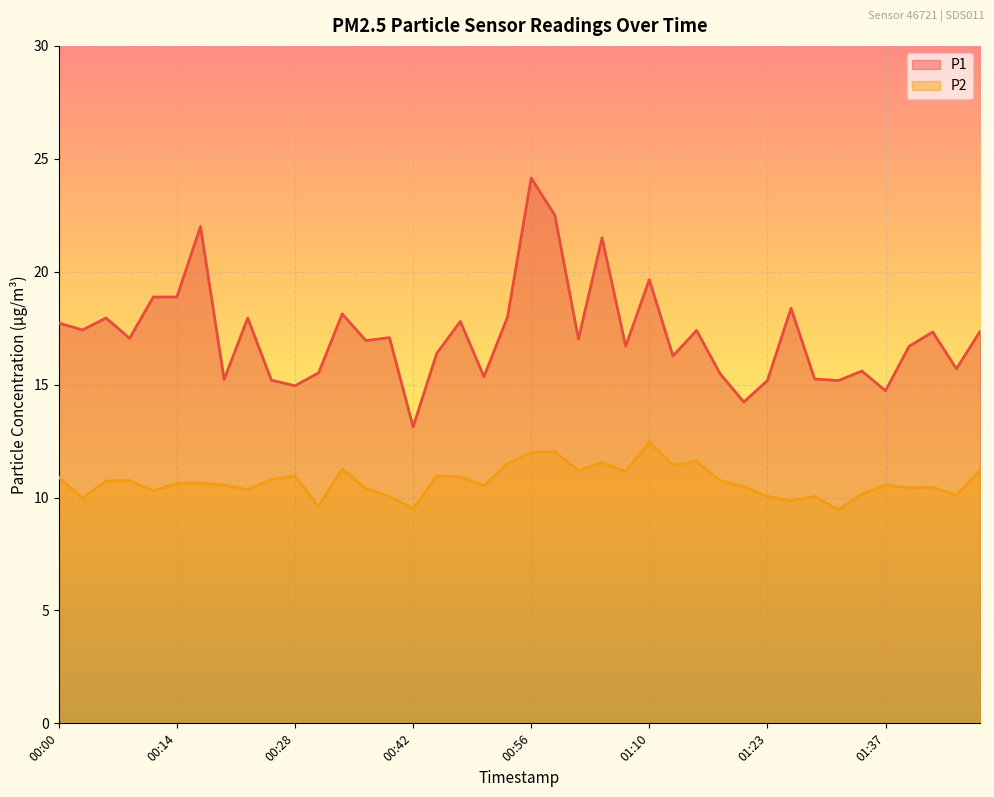

List the labels in order of P1 value, largest first.

00:56, 00:59, 00:17, 01:04, 01:10, 00:11, 00:14, 01:26, 00:33, 00:53, 00:06, 00:22, 00:47, 00:00, 00:03, 01:15, 01:48, 01:43, 00:39, 00:08, 01:01, 00:36, 01:07, 01:40, 00:45, 01:12, 01:46, 01:35, 00:31, 01:18, 00:50, 01:29, 00:20, 00:25, 01:23, 01:32, 00:28, 01:37, 01:21, 00:42